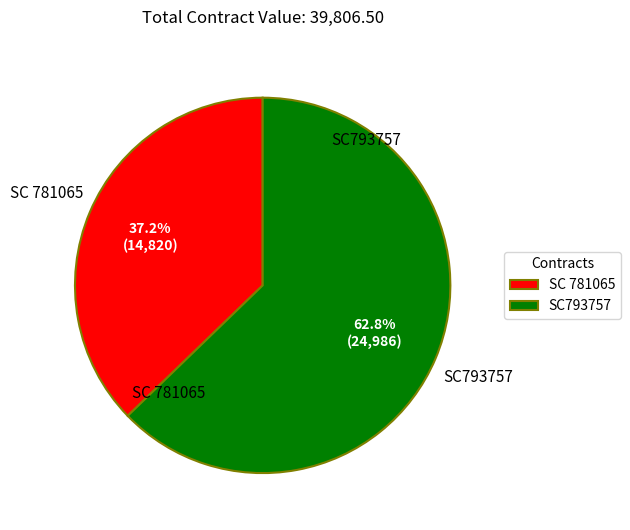

To the nearest percent, what percentage of the pie is SC793757?

63%